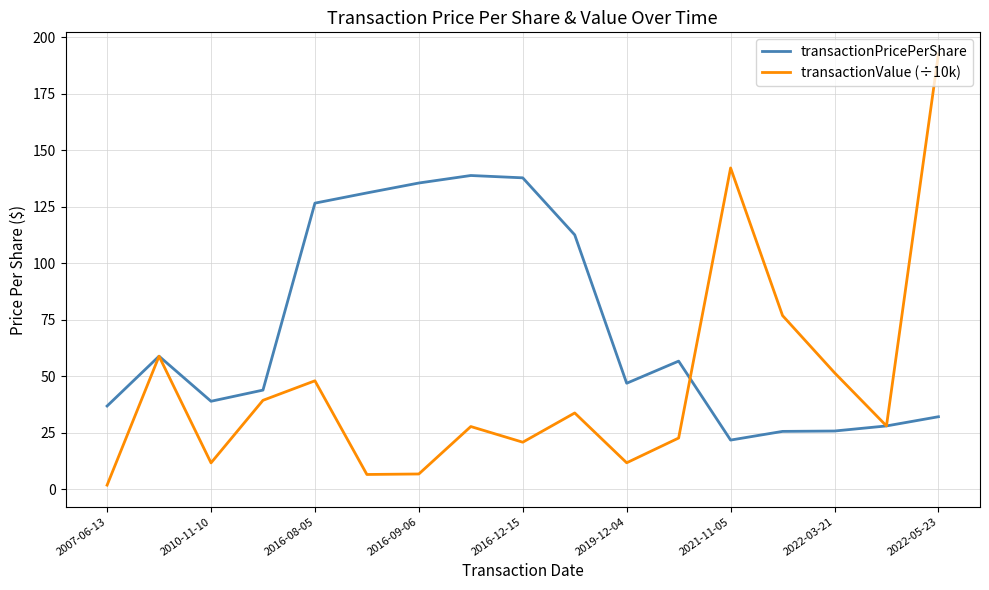

Which series has the largest range (max minus min)?

transactionValue (÷10k)